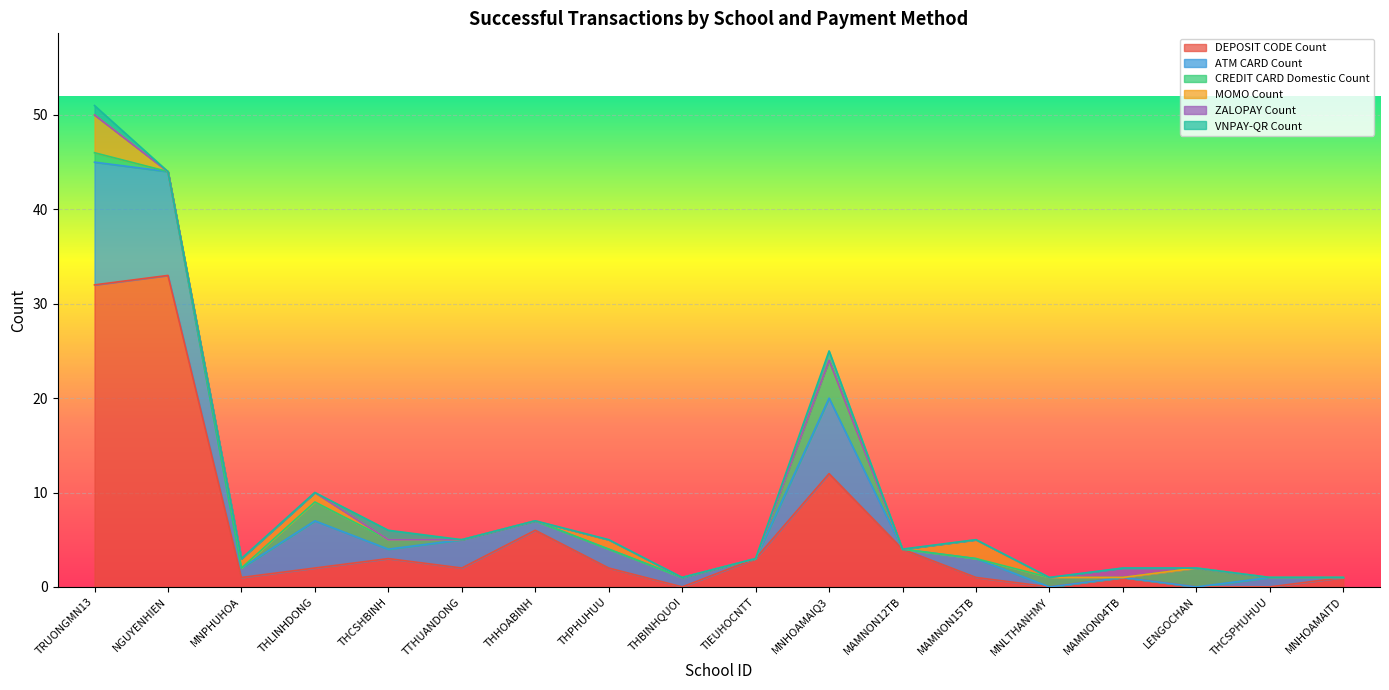

How many values in the ATM CARD Count series exceed 1?

7